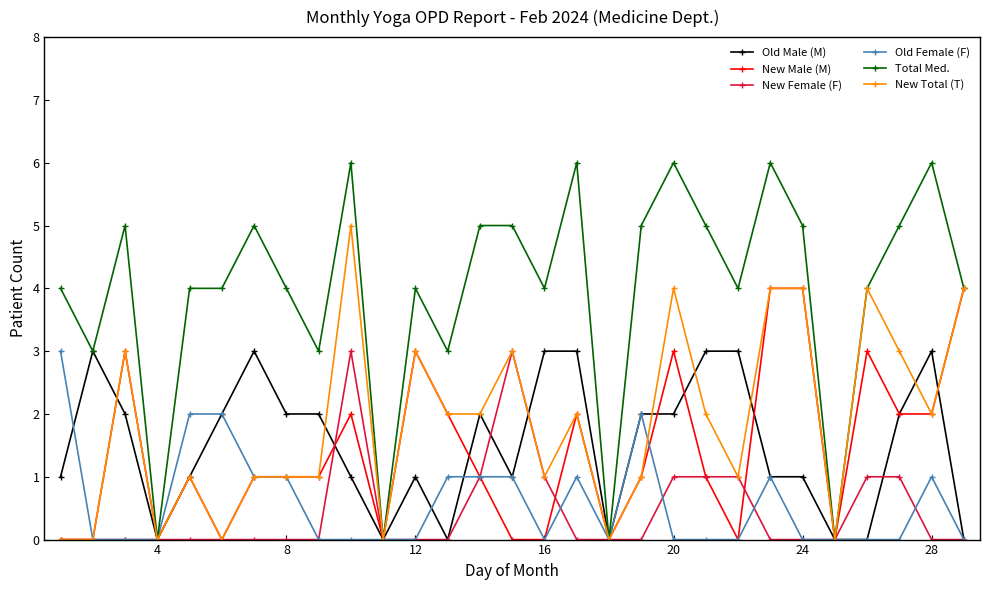

Which series has the widest spread of values?

Total Med.